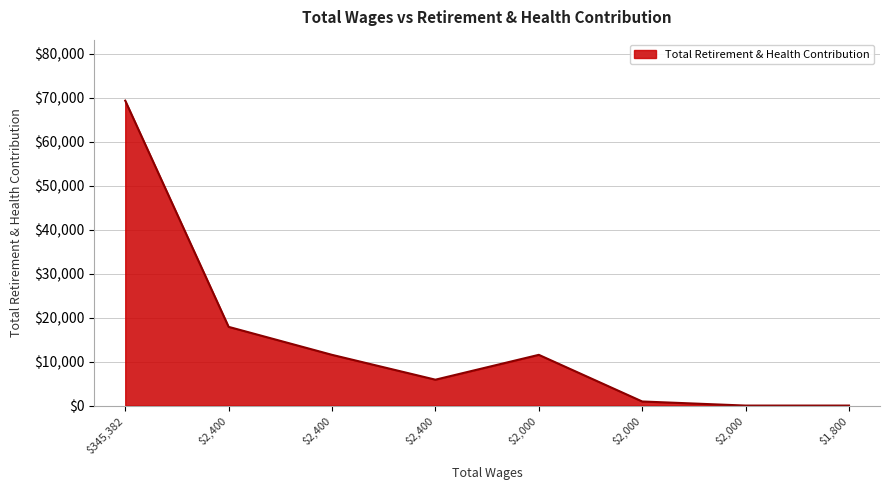

Does the chart display data point markers on the line(s)?

No